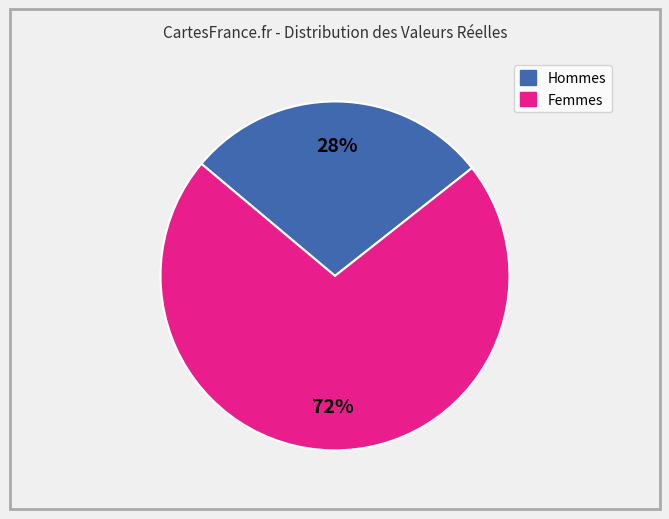

Is there any slice that represents more than half of the pie?

Yes